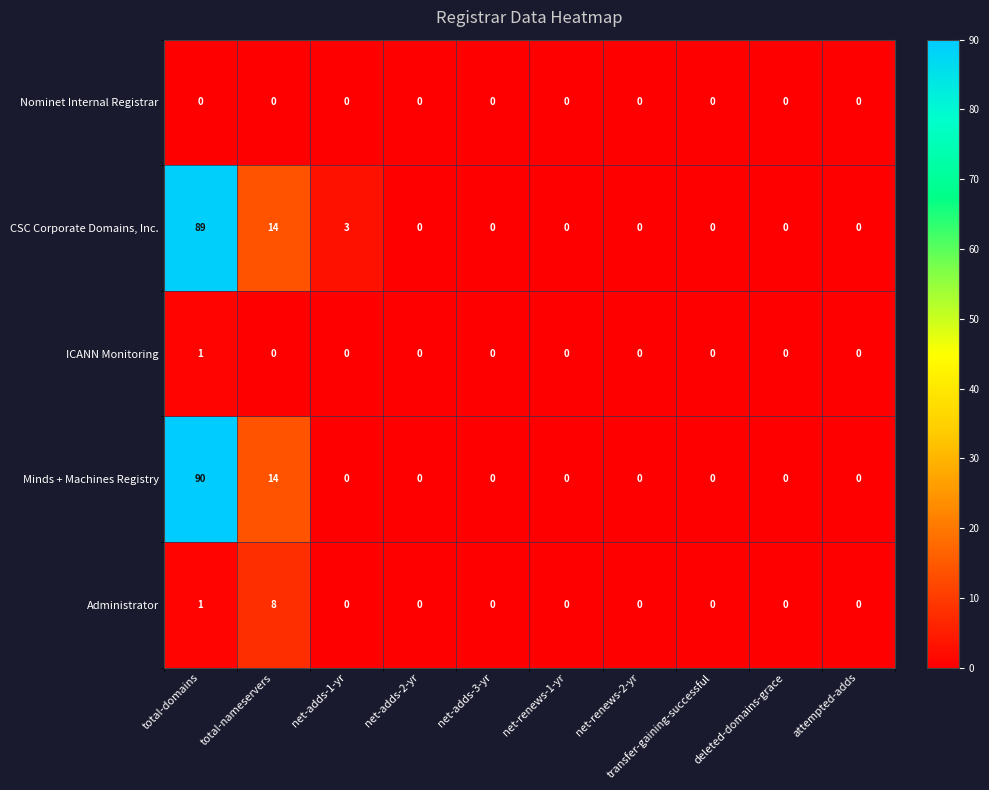

What is the difference between the highest and lowest values at net-adds-1-yr?

3